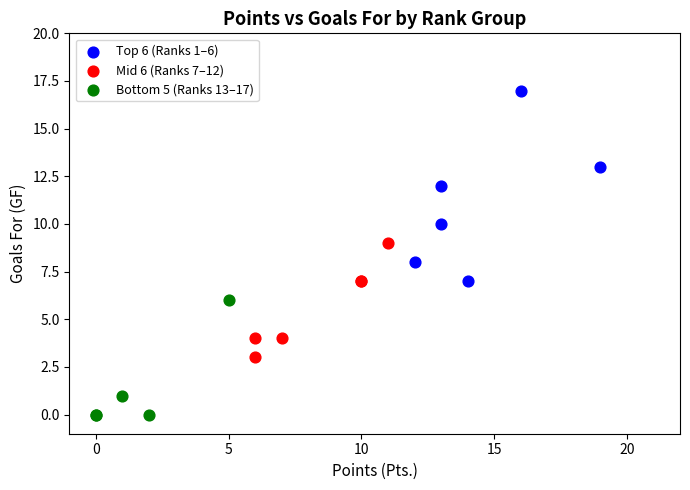

Which series reaches the maximum Y coordinate?

Top 6 (Ranks 1–6)